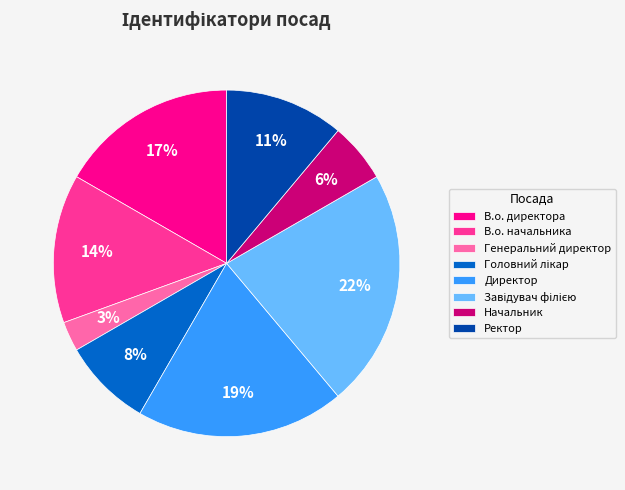

Is there any slice that represents more than half of the pie?

No